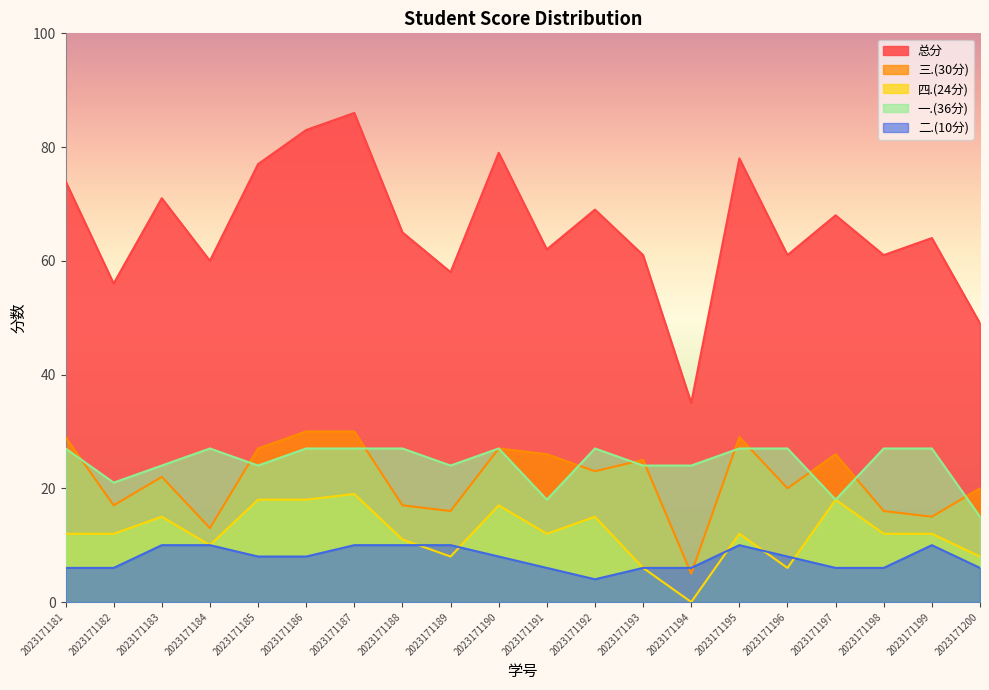

List the series in order of their peak value, lowest first.

二.(10分), 四.(24分), 一.(36分), 三.(30分), 总分